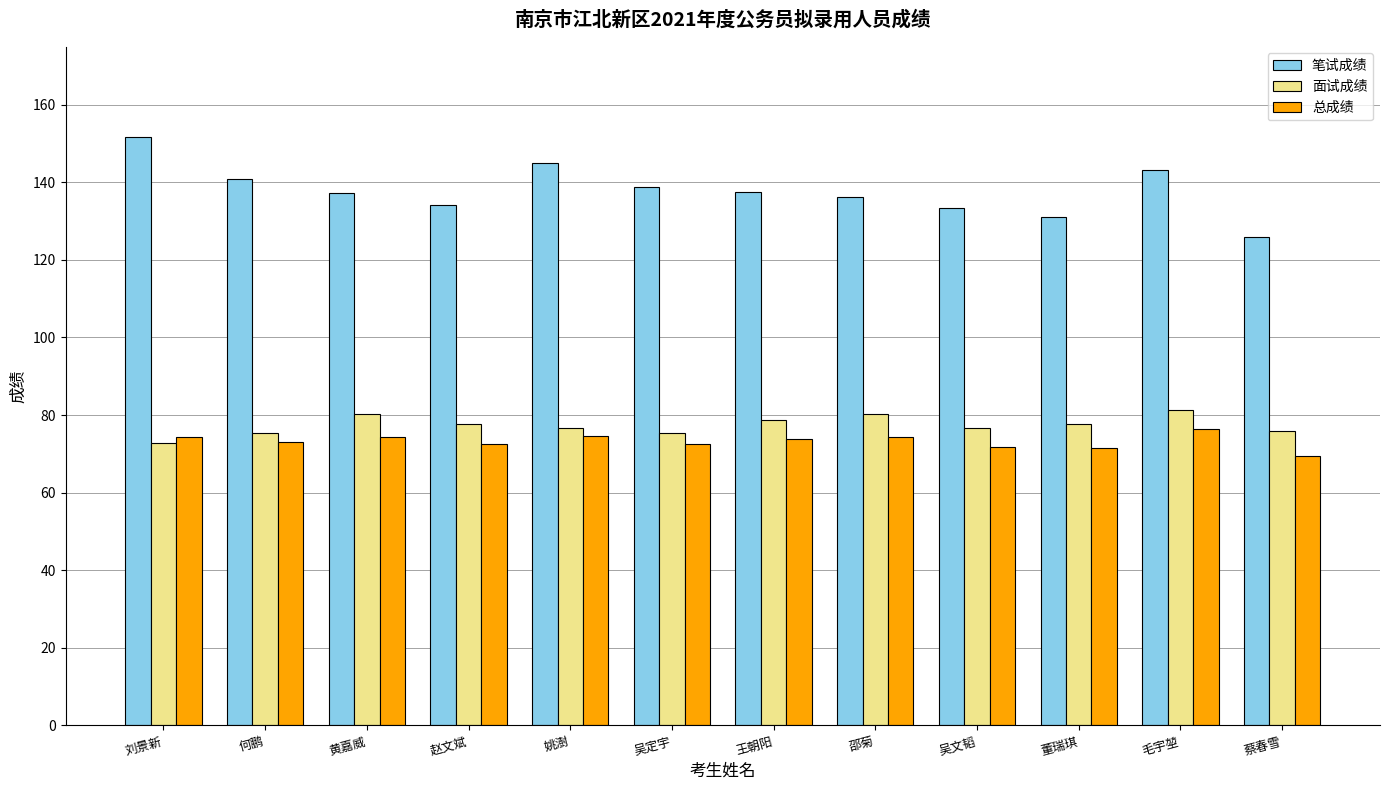

True or false: 面试成绩 has a value of 43.2 at 何鹏.

False